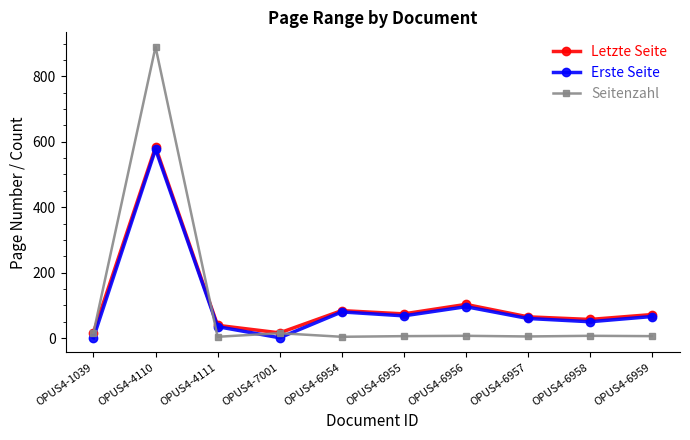

What are all the series names shown in the legend?

Letzte Seite, Erste Seite, Seitenzahl